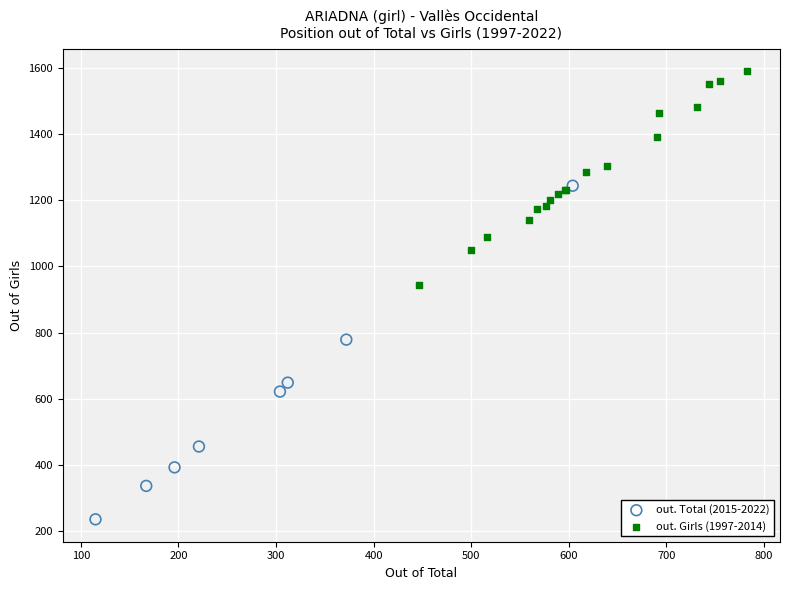

Which series reaches the minimum Y coordinate?

out. Total (2015-2022)